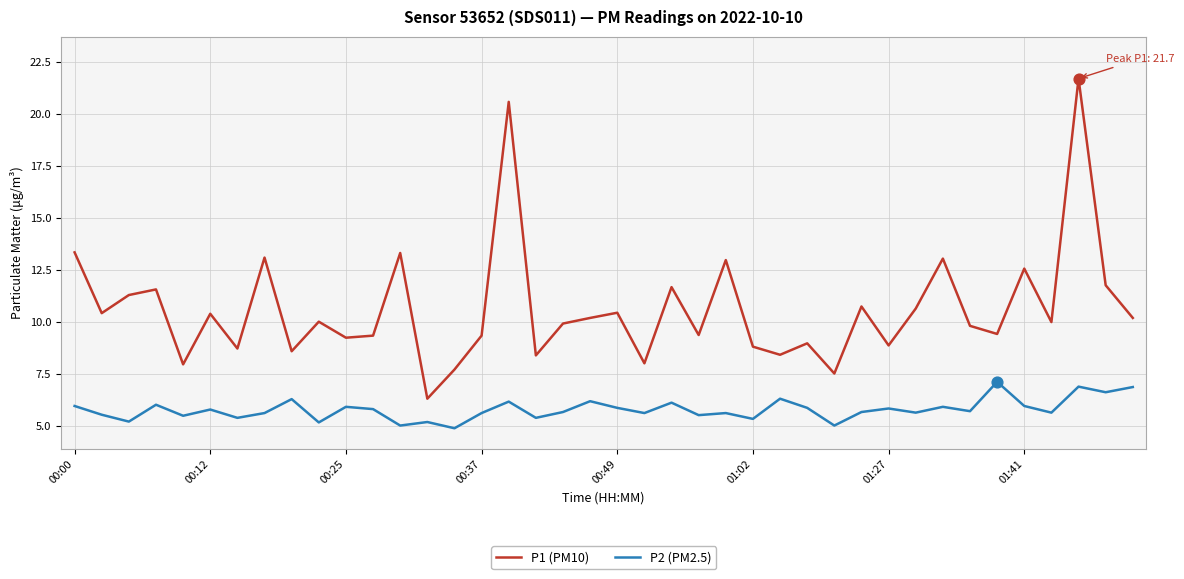

Which series has the widest spread of values?

P1 (PM10)